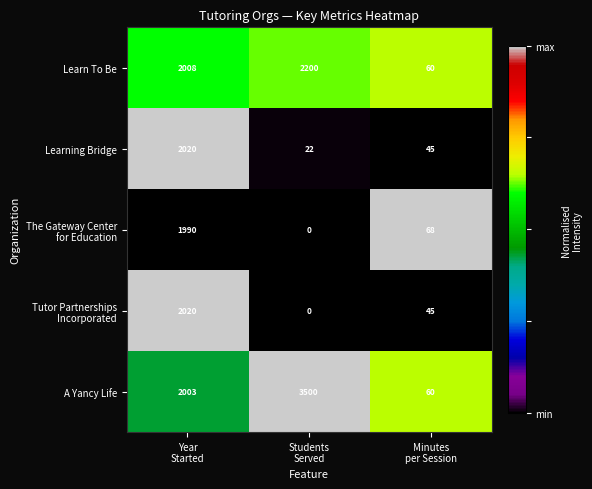

Count the A Yancy Life values in the range 60 to 3500.

3